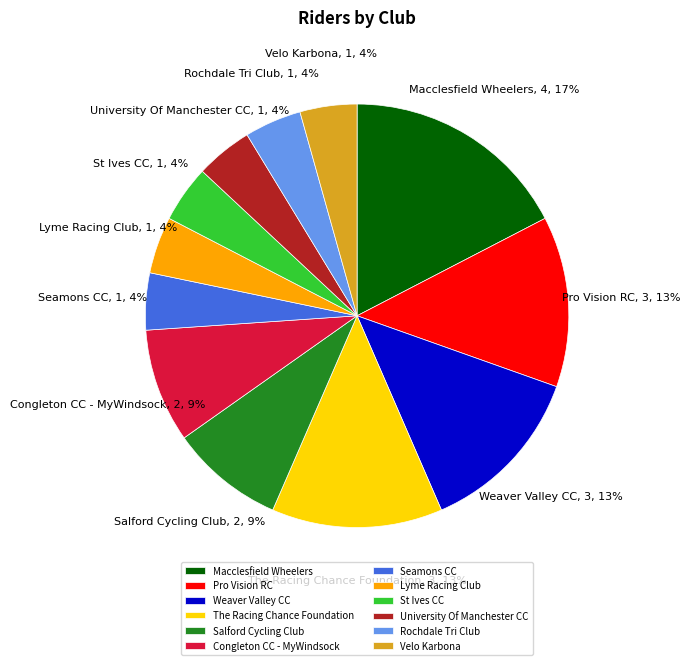

Does Rochdale Tri Club account for over 50% of the chart?

No